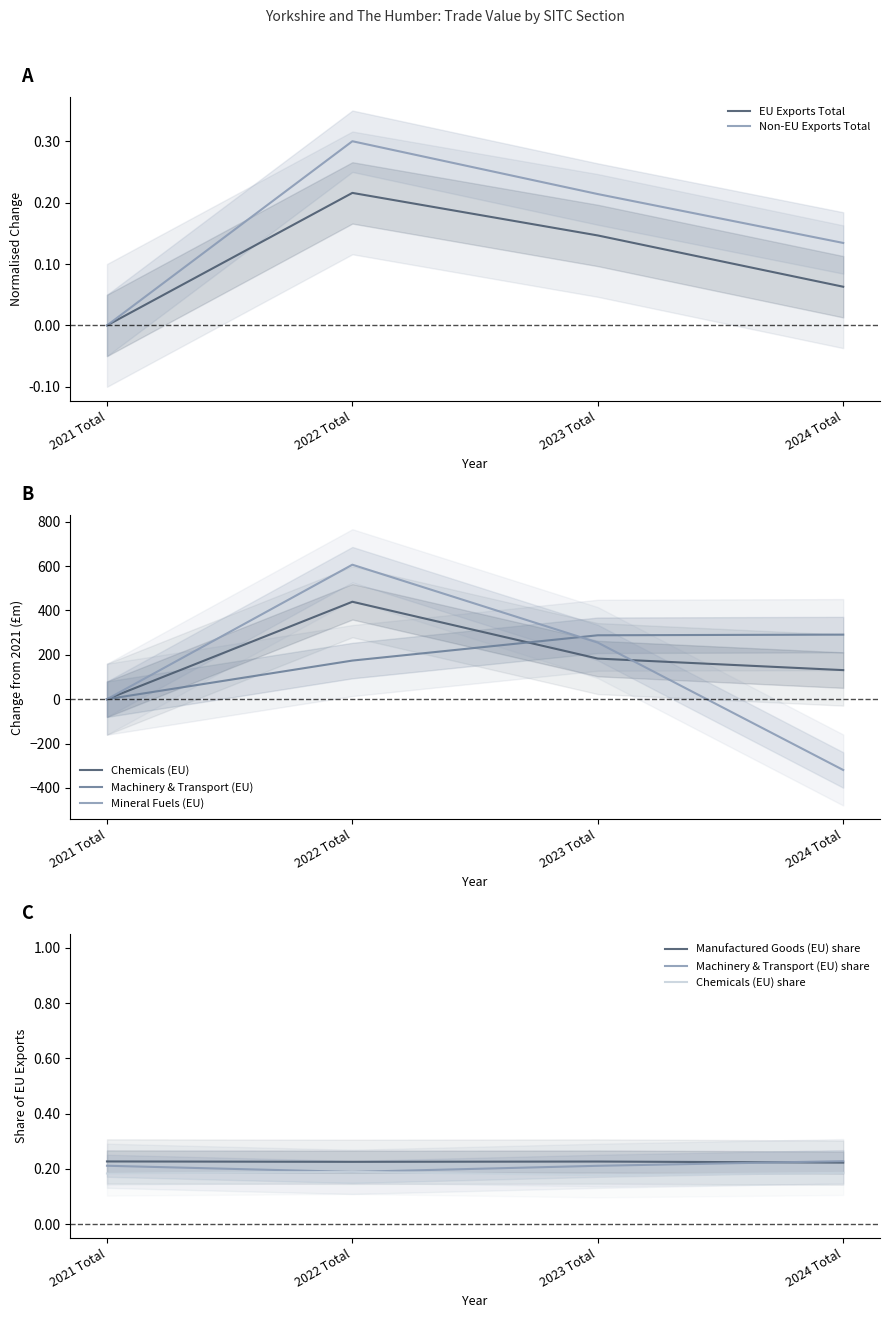

How many Mineral Fuels (EU) values are between 0 and 606?

3